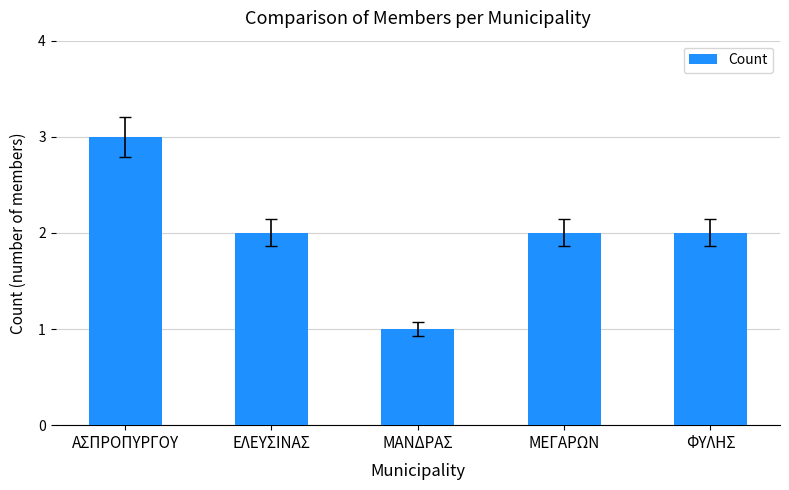

How many data points does each series have?

5